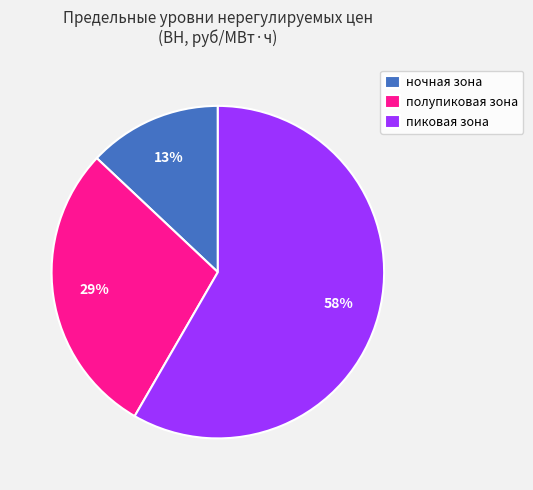

Do ночная зона and полупиковая зона together represent more than half of the pie?

No